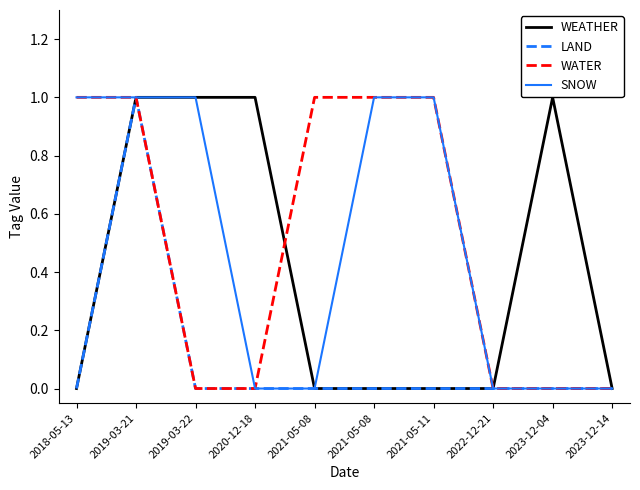

Reading left to right, what are all the values shown in this chart?

WEATHER: 2018-05-13=0	2019-03-21=1	2019-03-22=1	2020-12-18=1	2021-05-08=0	2021-05-08=0	2021-05-11=0	2022-12-21=0	2023-12-04=1	2023-12-14=0
LAND: 2018-05-13=0	2019-03-21=1	2019-03-22=0	2020-12-18=0	2021-05-08=0	2021-05-08=0	2021-05-11=0	2022-12-21=0	2023-12-04=0	2023-12-14=0
WATER: 2018-05-13=1	2019-03-21=1	2019-03-22=0	2020-12-18=0	2021-05-08=1	2021-05-08=1	2021-05-11=1	2022-12-21=0	2023-12-04=0	2023-12-14=0
SNOW: 2018-05-13=1	2019-03-21=1	2019-03-22=1	2020-12-18=0	2021-05-08=0	2021-05-08=1	2021-05-11=1	2022-12-21=0	2023-12-04=0	2023-12-14=0